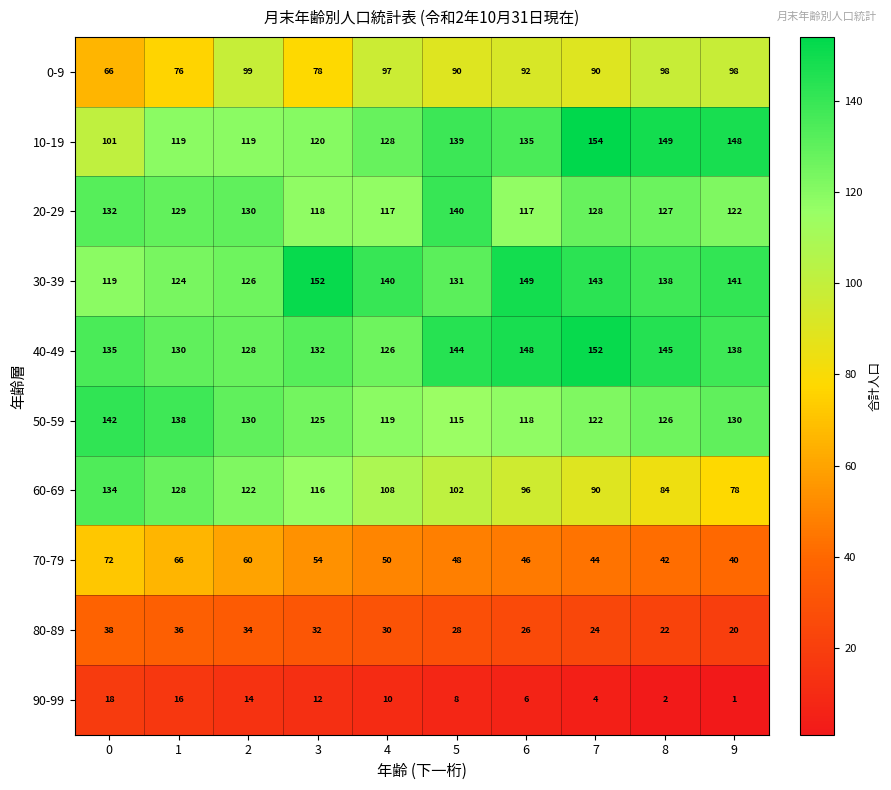

Between 0 and 2, which series saw the biggest shift?

0-9